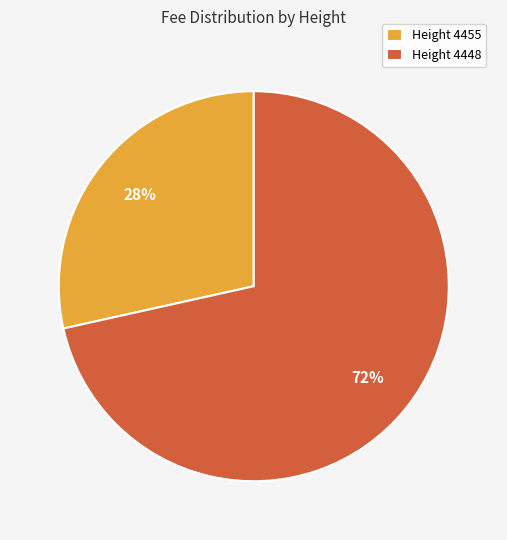

Do Height 4448 and Height 4455 together represent more than half of the pie?

Yes